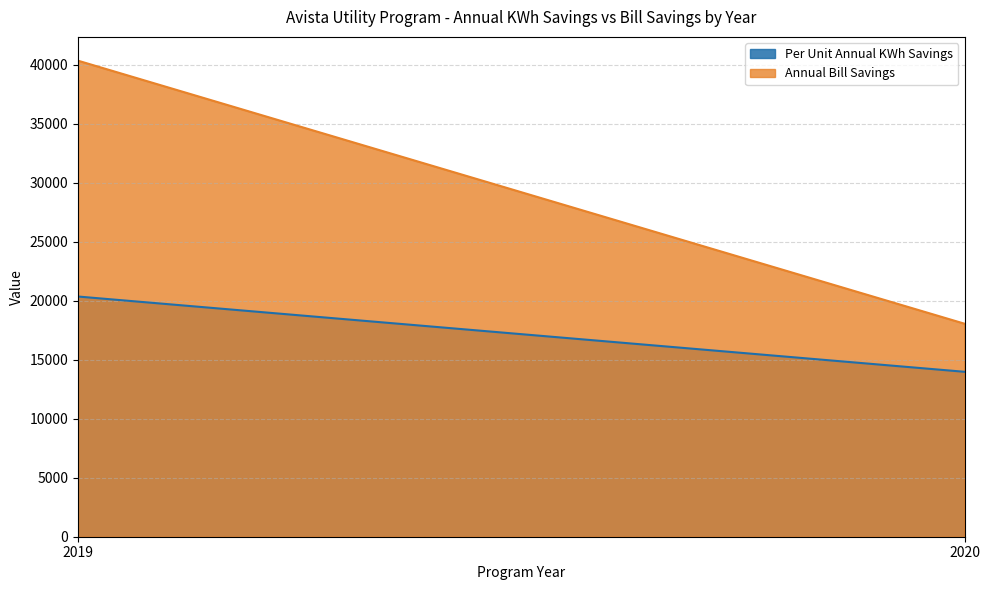

Rank the series by their average value, from highest to lowest.

Annual Bill Savings, Per Unit Annual KWh Savings